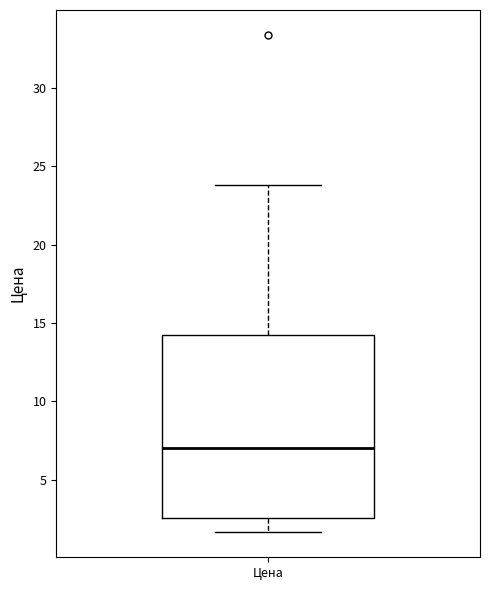

Where does the median line of the box for Цена sit on the y-axis? The values are not printed on the chart, so give them approximately, as read against the axis.

7.0